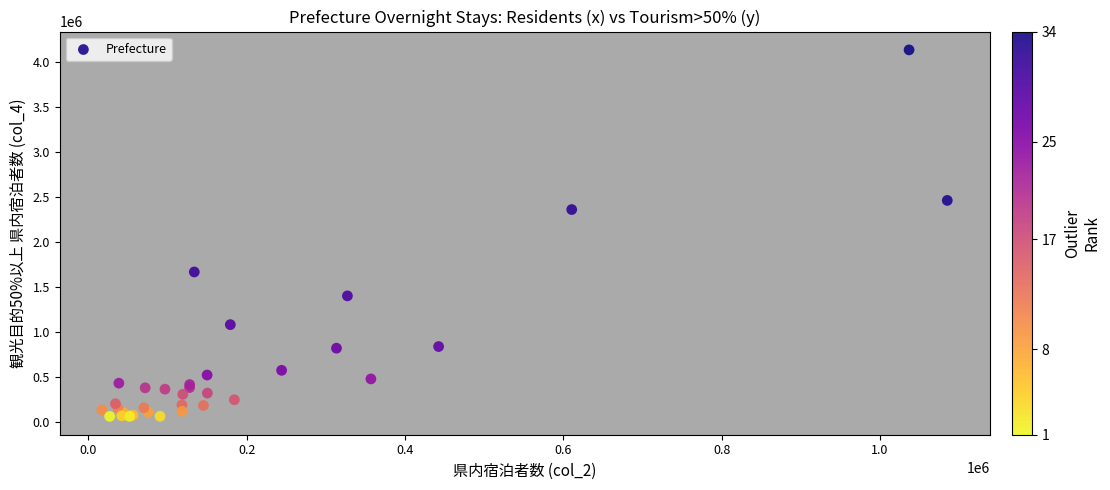

What Y value in the scatter plot is closest to 2098520?

2361220